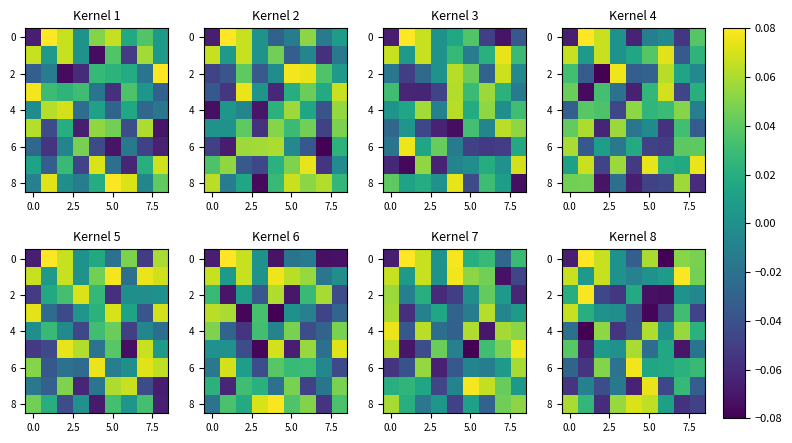

What is the difference between the maximum and minimum values in the 8 series?

0.1